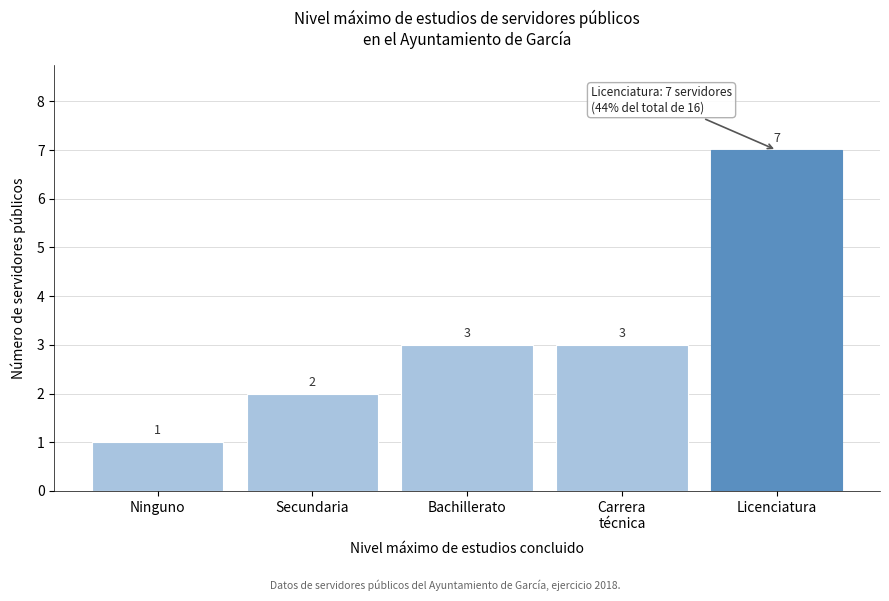

Reading left to right, list all the values displayed in this chart.

1	2	3	3	7